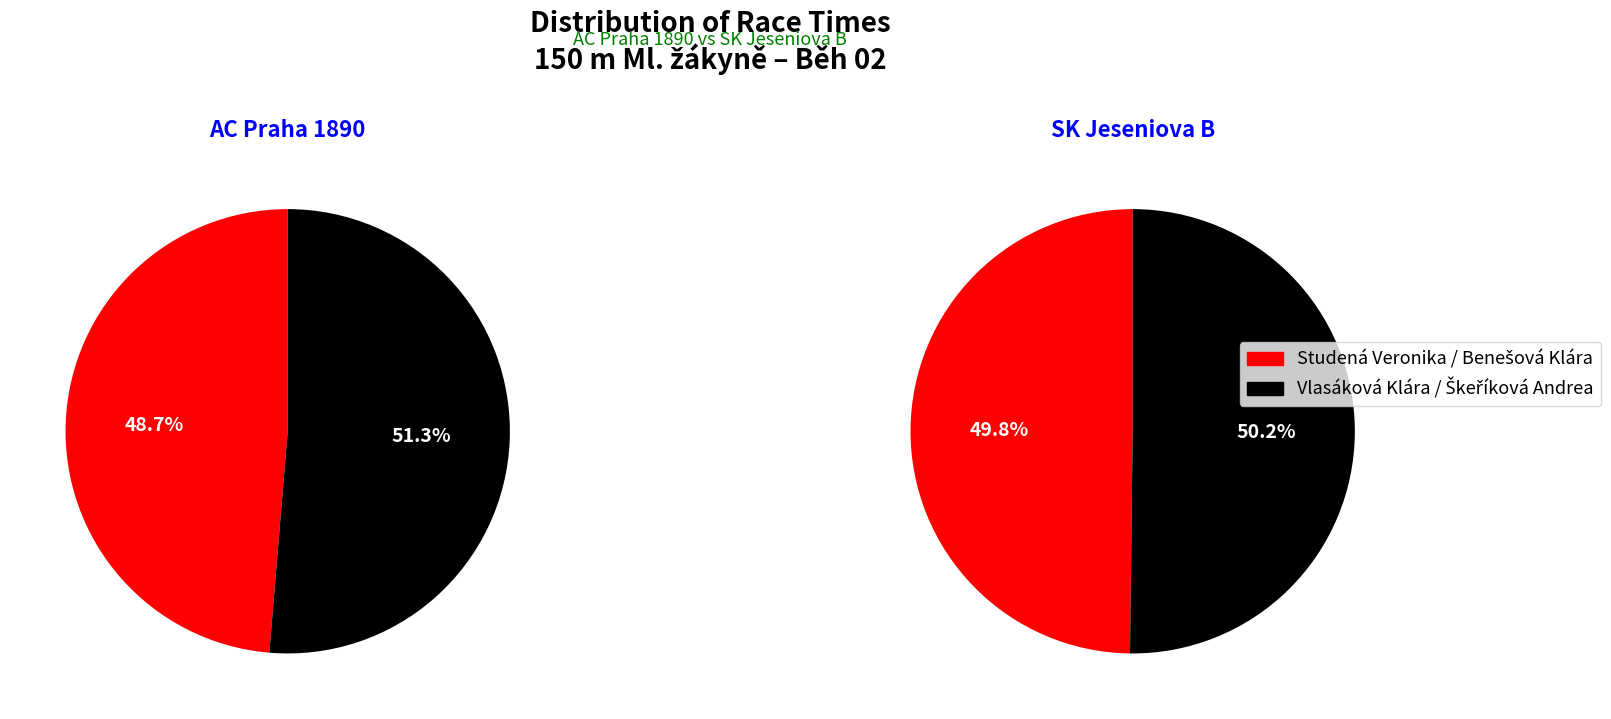

True or false: Škeříková Andrea accounts for 26% of the total.

True